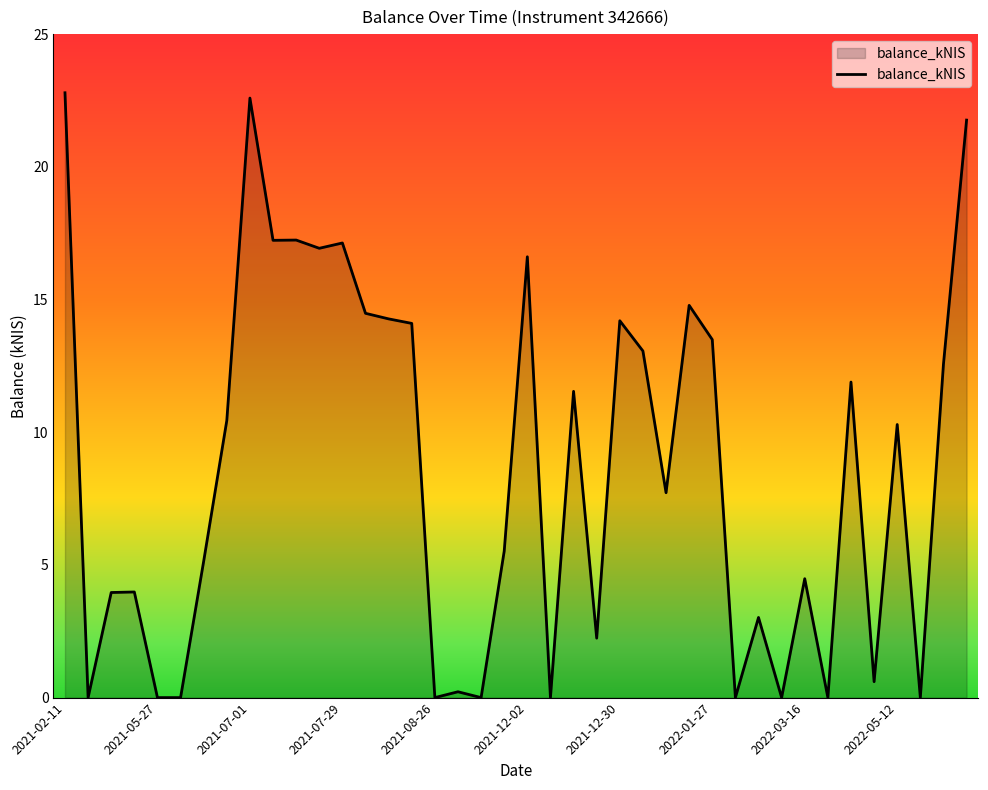

What is the difference between the maximum and minimum values?

22.8